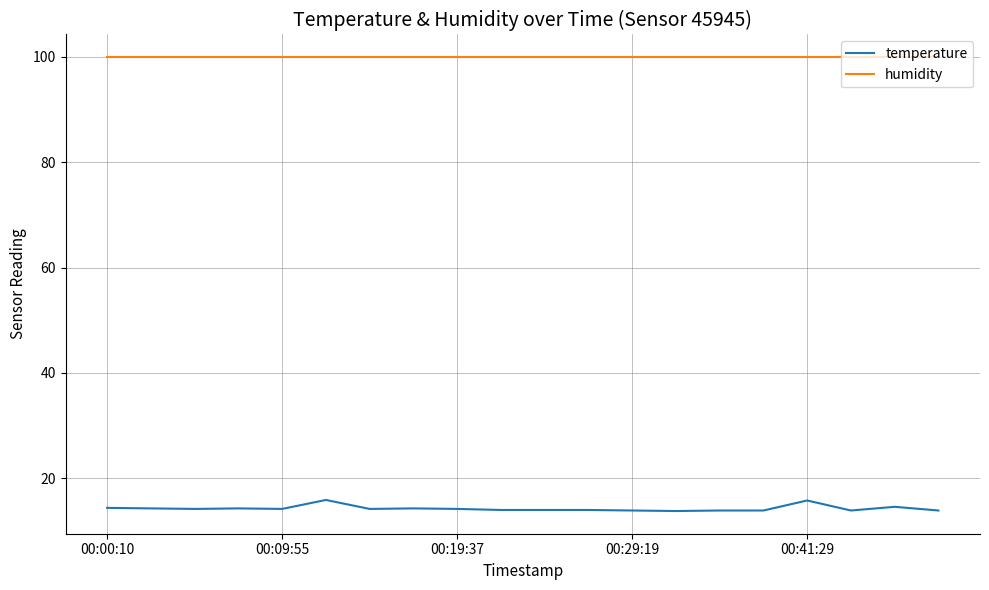

Rank the series by their maximum value, from highest to lowest.

humidity, temperature